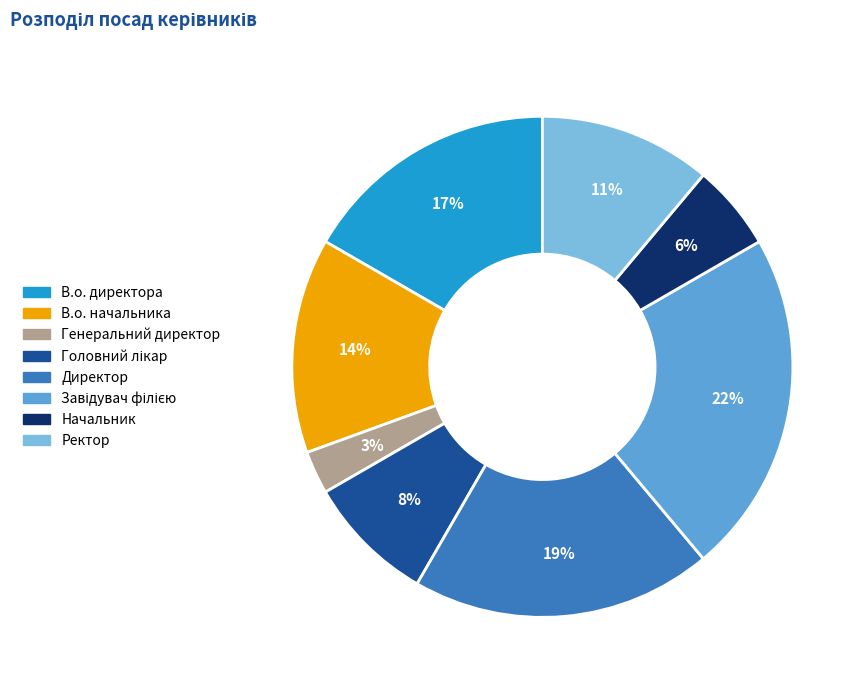

Combined, do Ректор and Начальник account for over 50%?

No